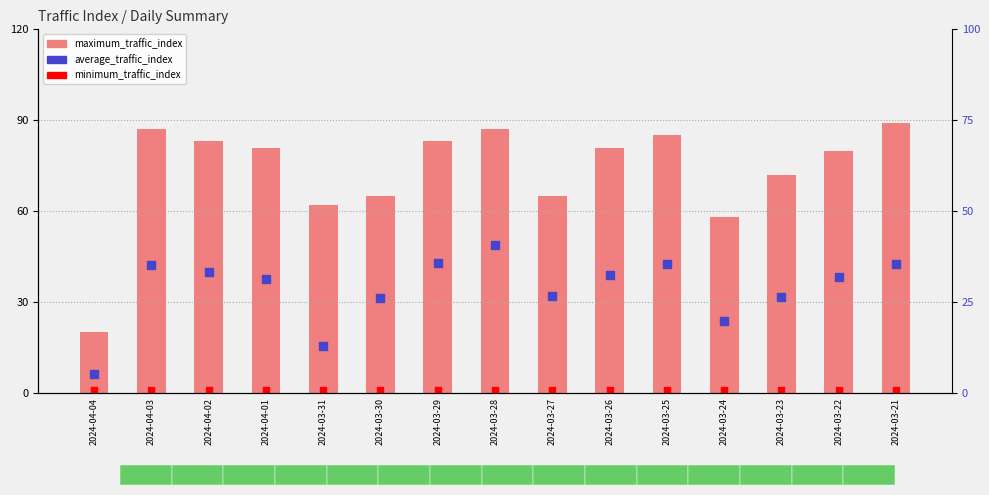

Which series reaches the minimum Y coordinate?

minimum_traffic_index